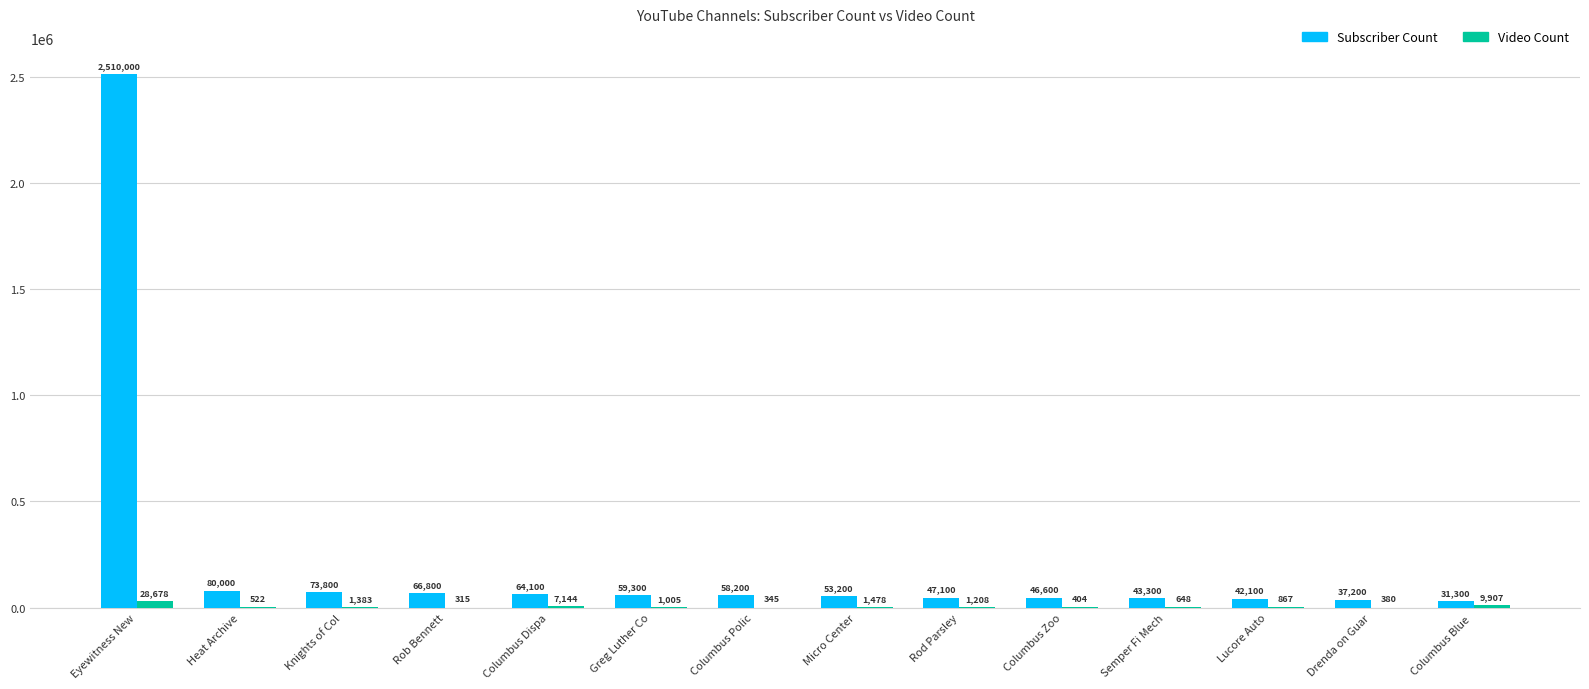

What are all the series names shown in the legend?

Subscriber Count, Video Count